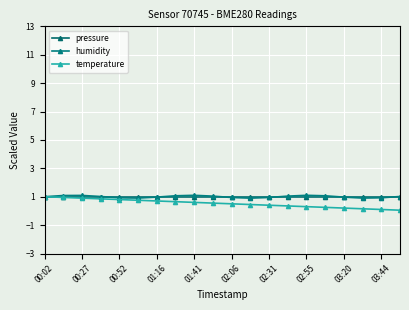

What is the maximum value for pressure?

1.0